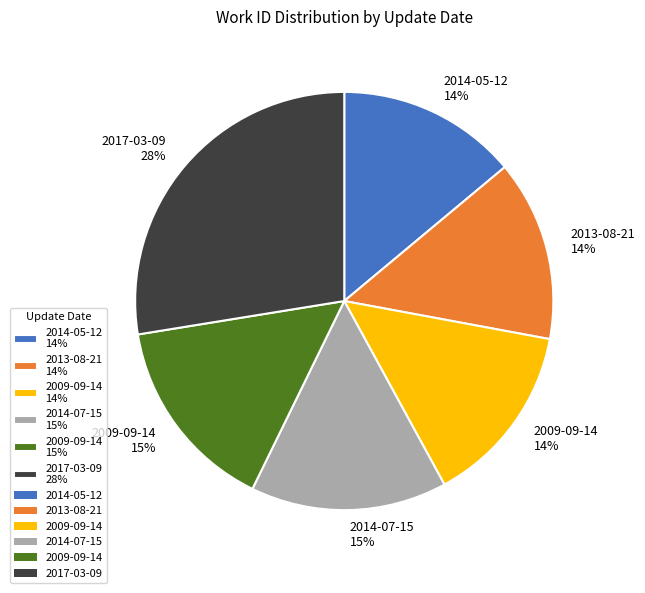

Which slice is the largest?

2017-03-09 28%